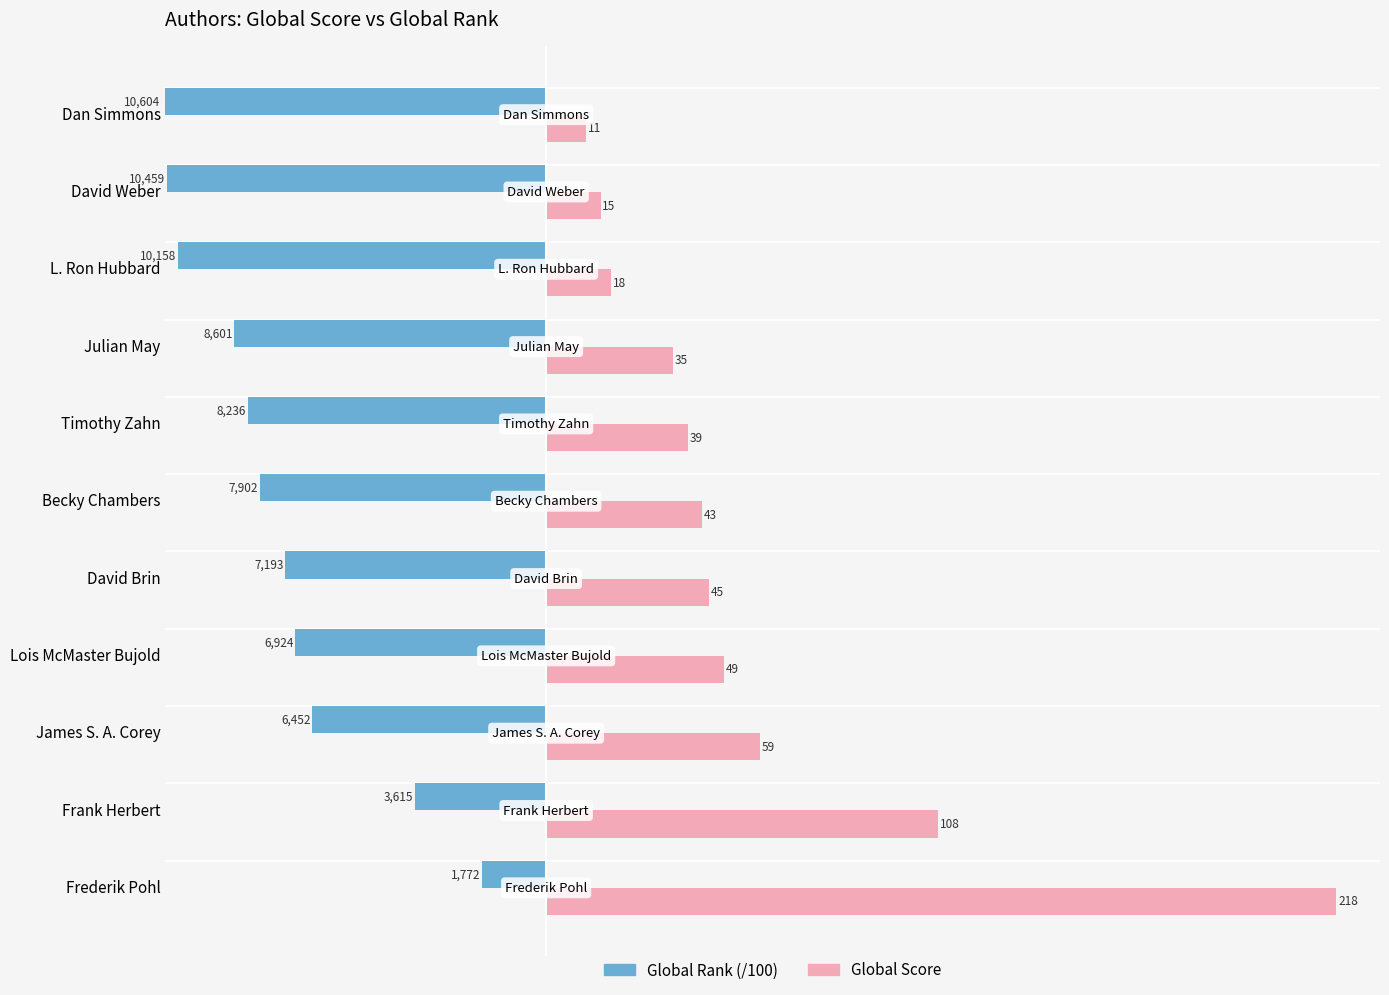

Where is Global Score nearest to the value 114?

Frank Herbert